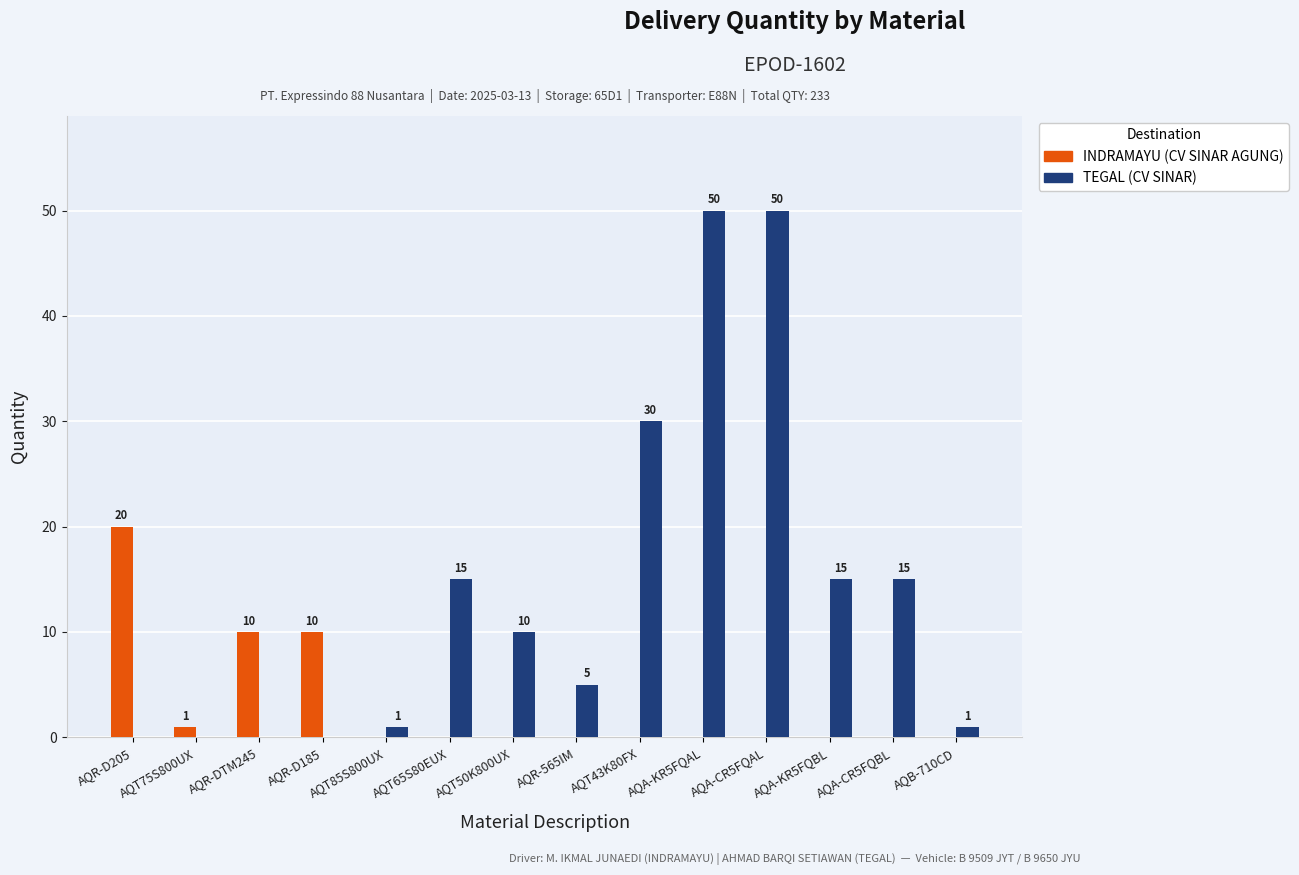

Is the value of INDRAMAYU (CV SINAR AGUNG) at AQA-CR5FQBL greater than the value of TEGAL (CV SINAR) at AQR-565IM?

No